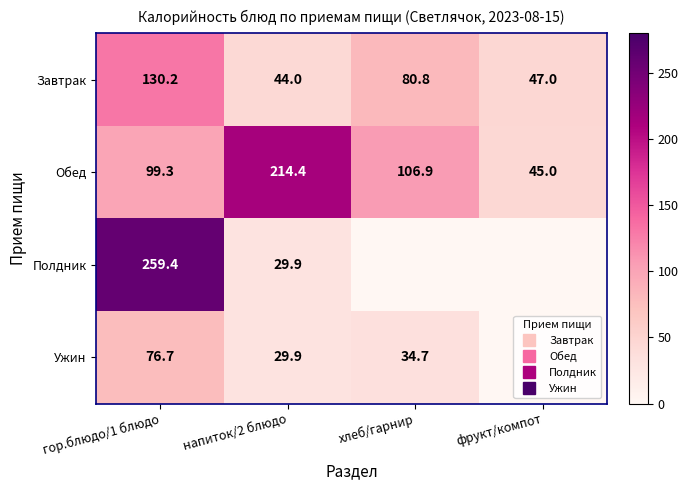

At which label is Обед closest to 129?

хлеб/гарнир